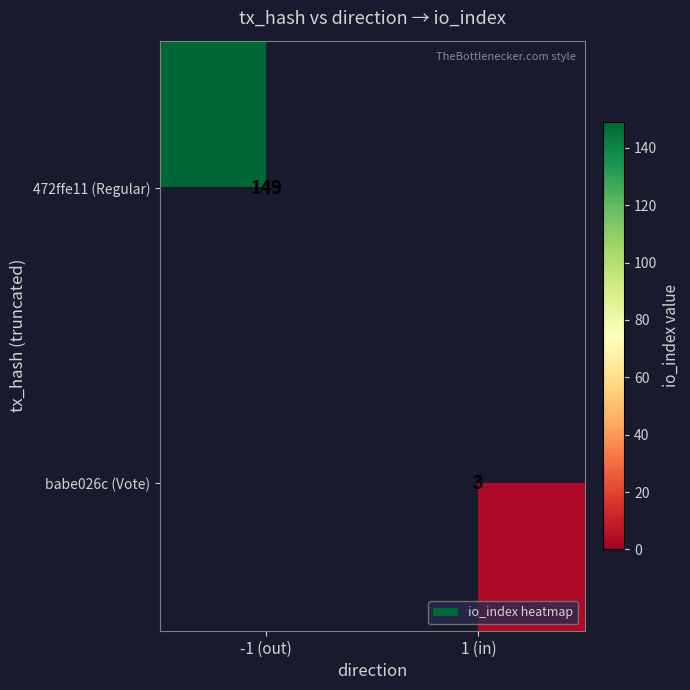

The babe026c (Vote) series shows 3 at 1 (in). True or false?

True